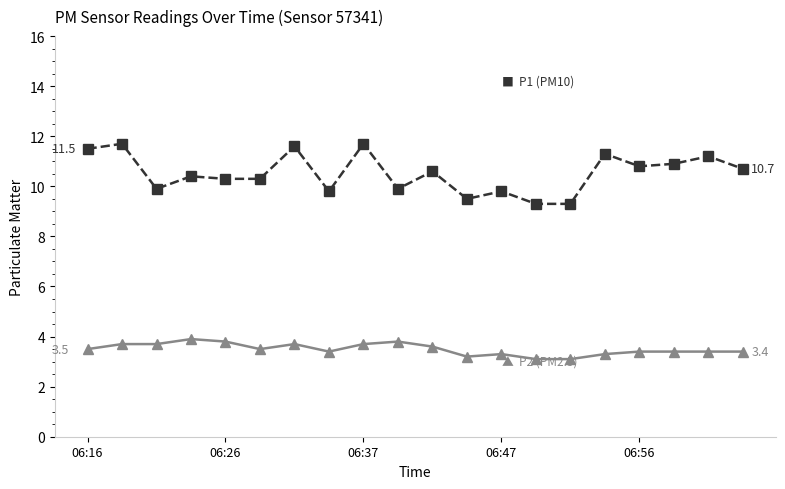

What is the greatest value displayed?

11.7